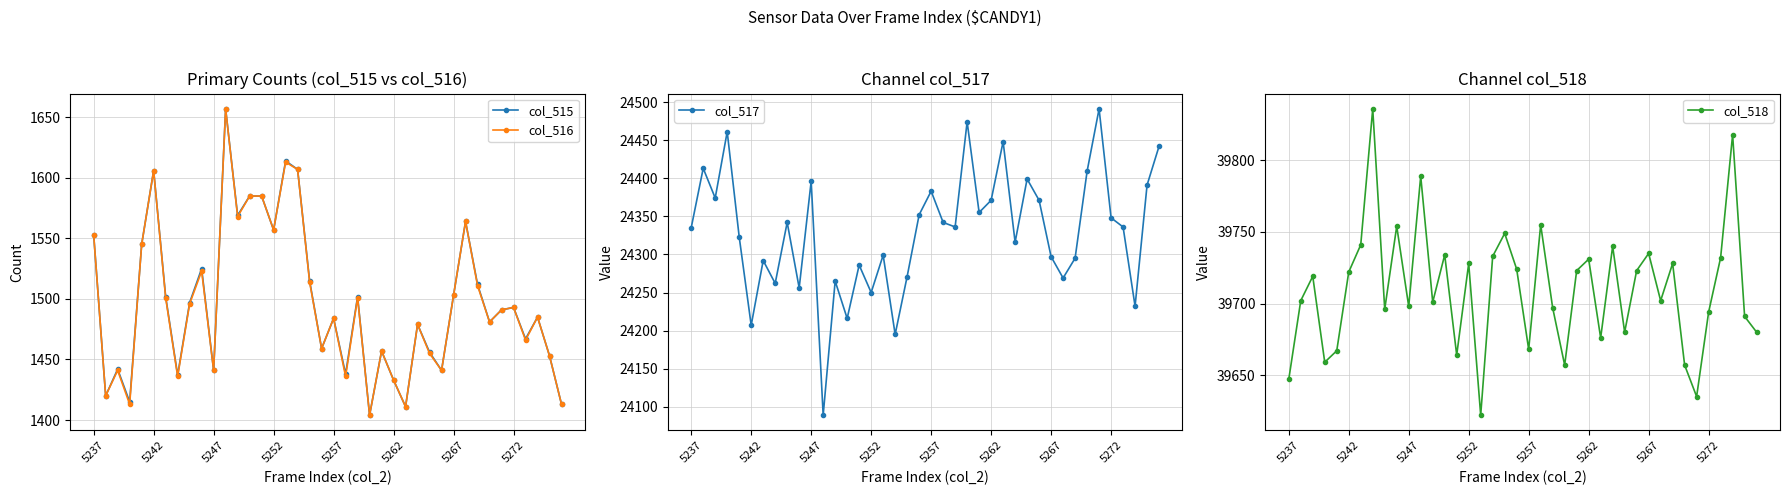

At how many categories does at least one series exceed 8980?

40